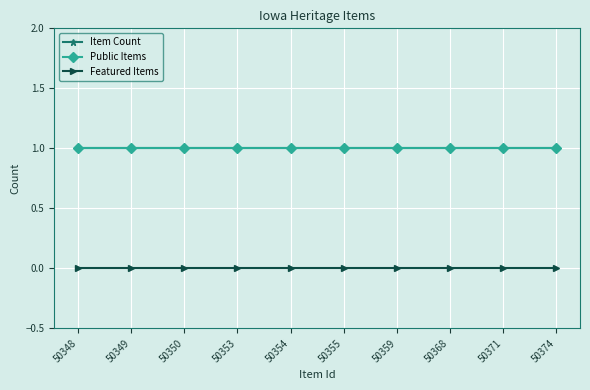

What is the total value across all series at 50354?

2